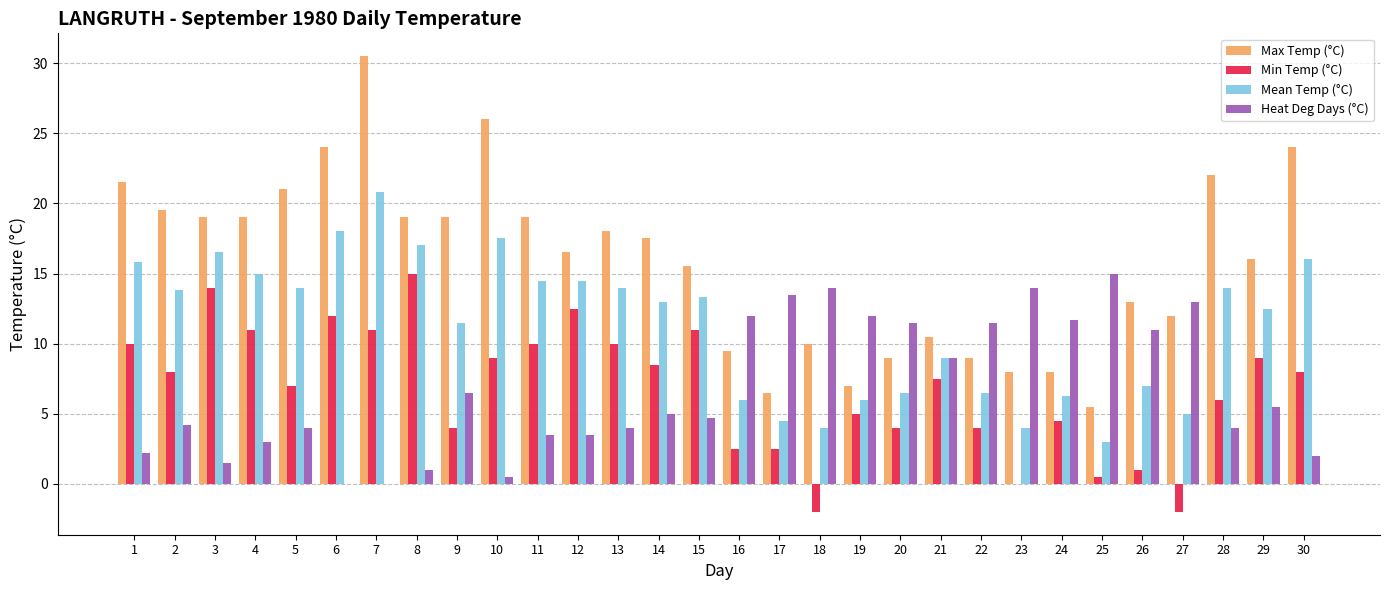

Which series has the largest range (max minus min)?

Max Temp (°C)